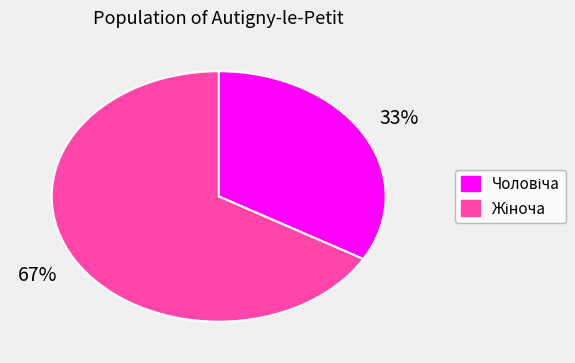

Is there any slice that represents more than half of the pie?

Yes